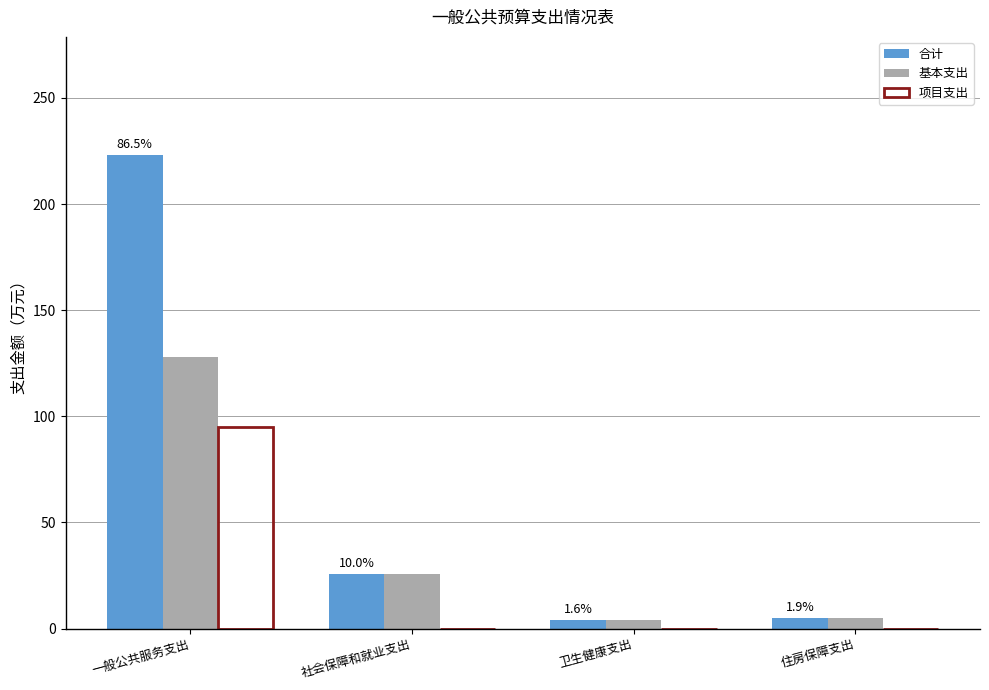

At which category is the sum across all series the highest?

一般公共服务支出